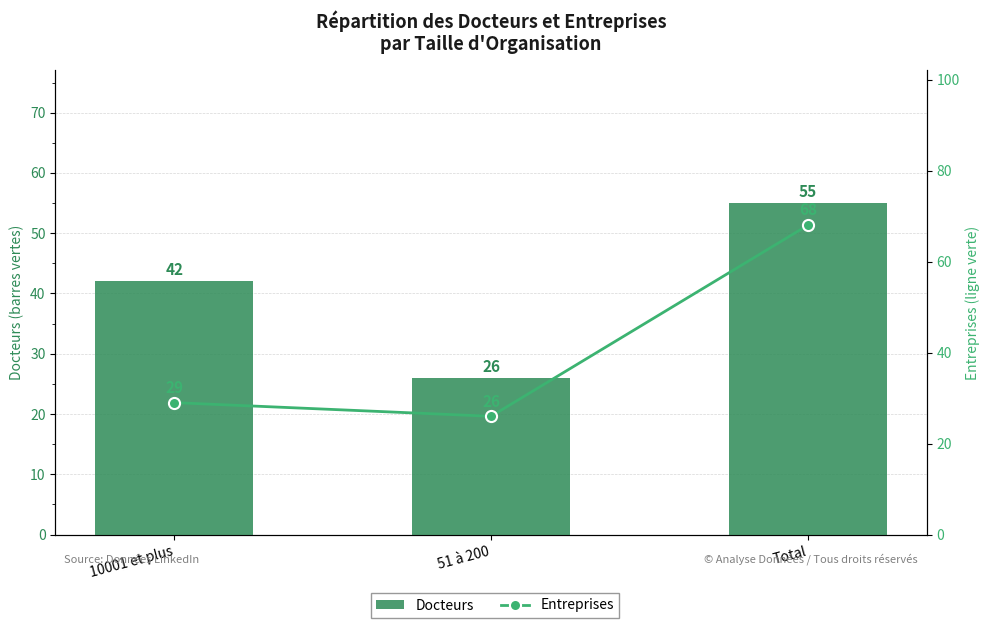

What is the label of the 3rd bar from the right?

10001 et plus